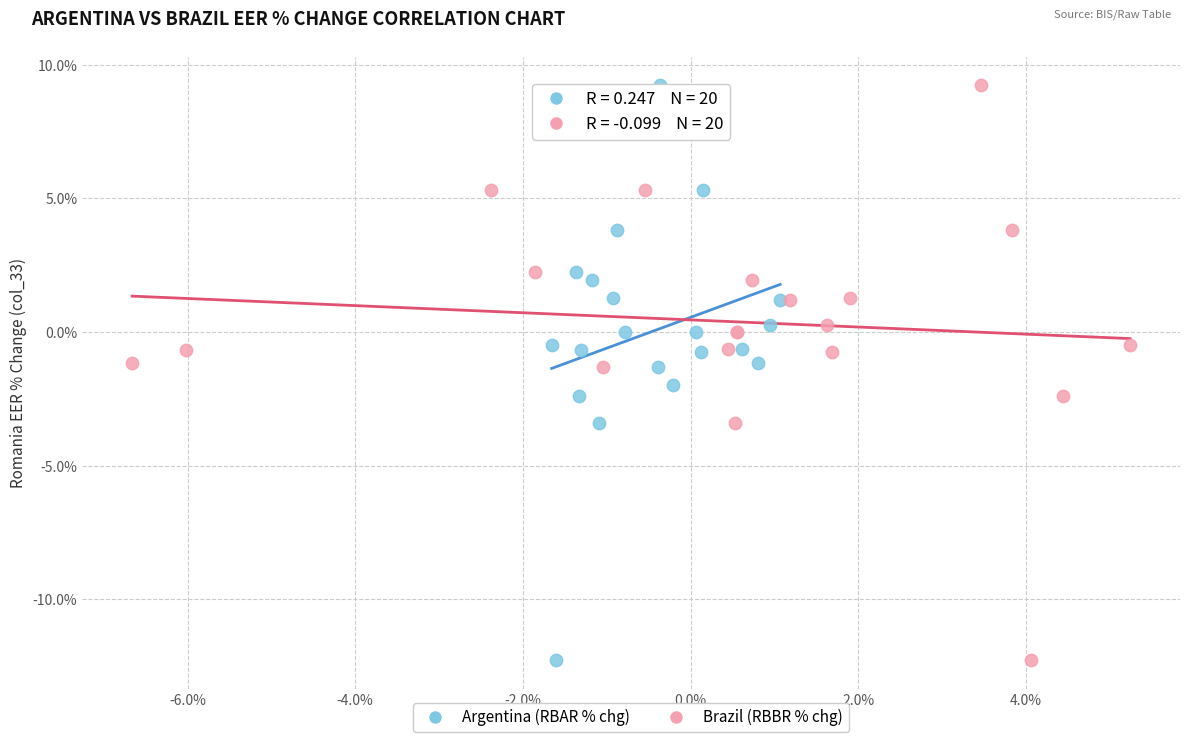

What are all the series names shown in the legend?

Argentina (RBAR % chg), Brazil (RBBR % chg)